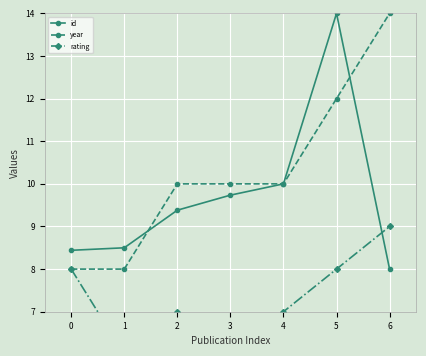

List the series in order of their overall mean, highest first.

year, id, rating